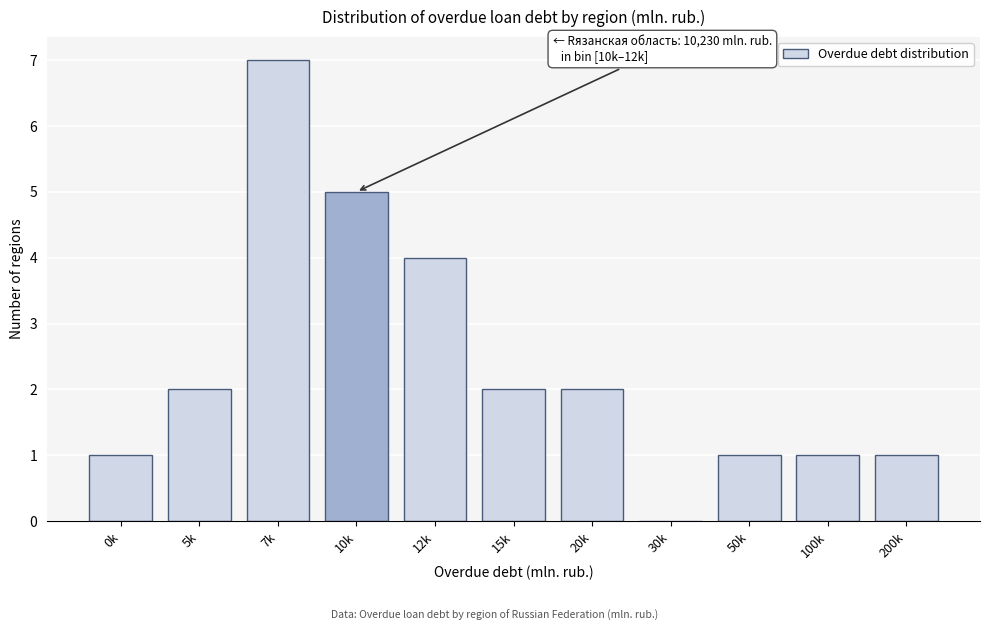

Reading right to left, list all the values displayed in this chart.

200k=1	100k=1	50k=1	30k=0	20k=2	15k=2	12k=4	10k=5	7k=7	5k=2	0k=1